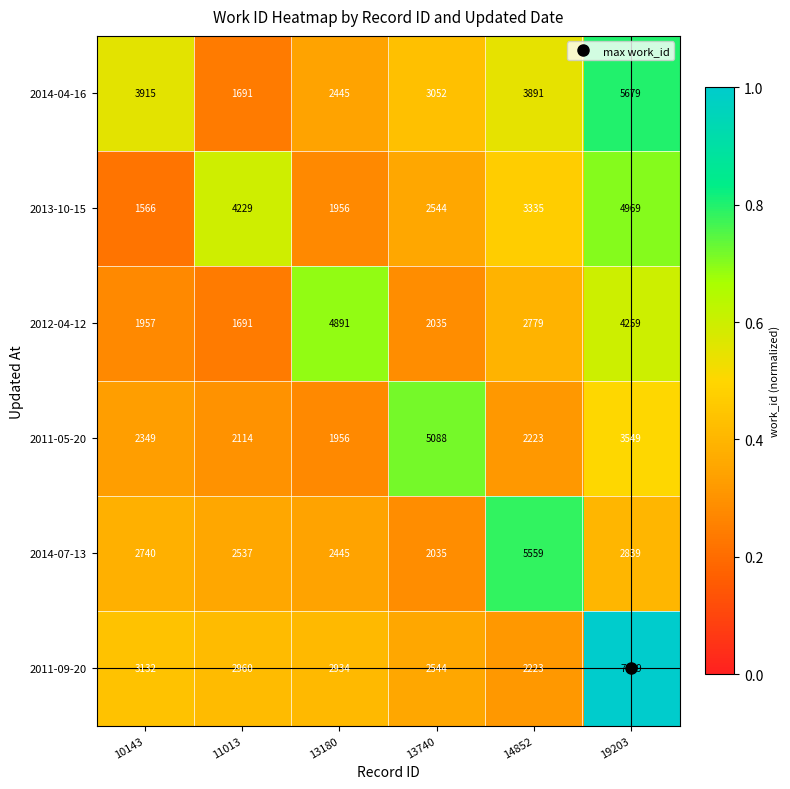

Rank the series by their maximum value, from lowest to highest.

2012-04-12, 2013-10-15, 2011-05-20, 2014-07-13, 2014-04-16, 2011-09-20